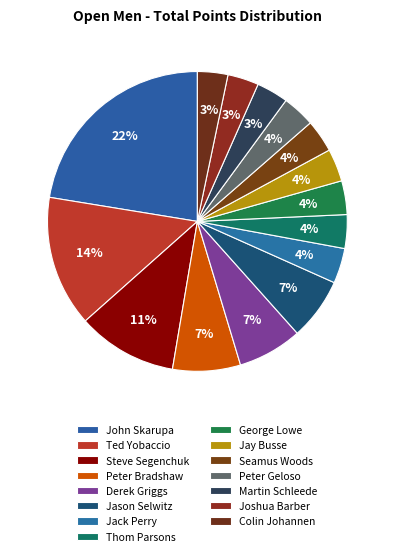

Count the number of slices in the pie.

15